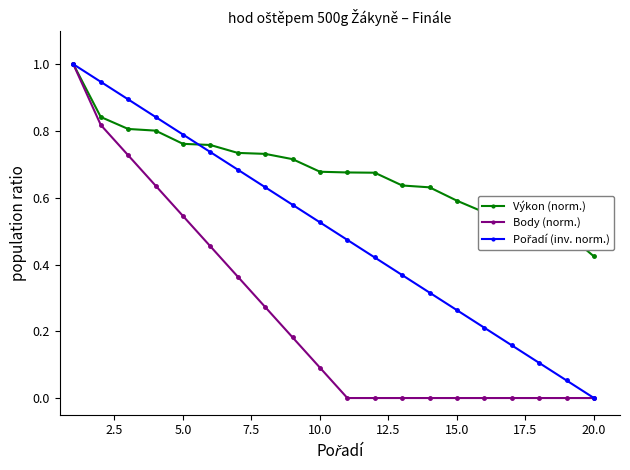

What is the maximum value shown in the chart?

1.0